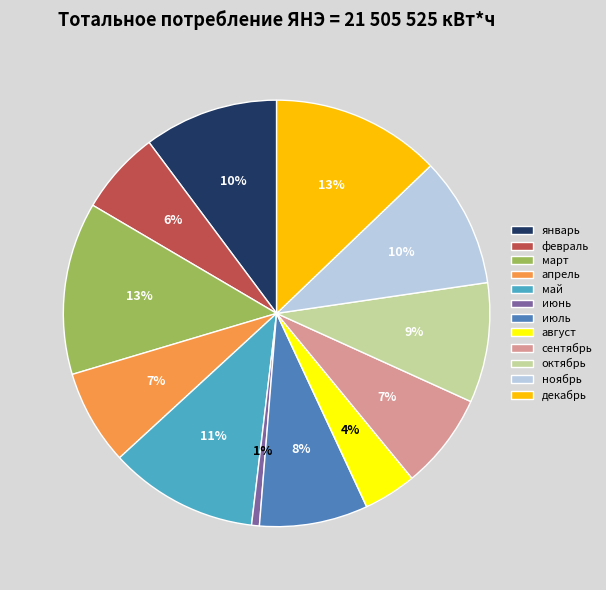

Which slice is the smallest?

июнь